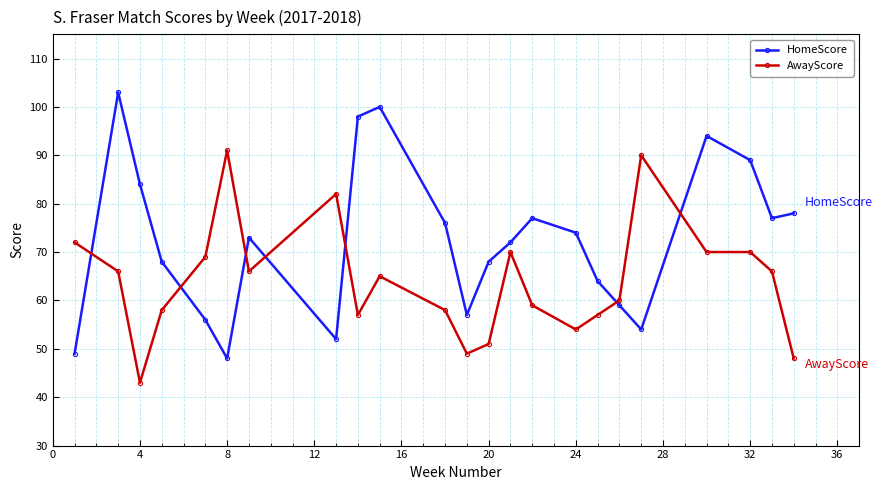

Reading left to right, list all the values displayed in this chart.

HomeScore: 49	103	84	68	56	48	73	52	98	100	76	57	68	72	77	74	64	59	54	94	89	77	78
AwayScore: 72	66	43	58	69	91	66	82	57	65	58	49	51	70	59	54	57	60	90	70	70	66	48